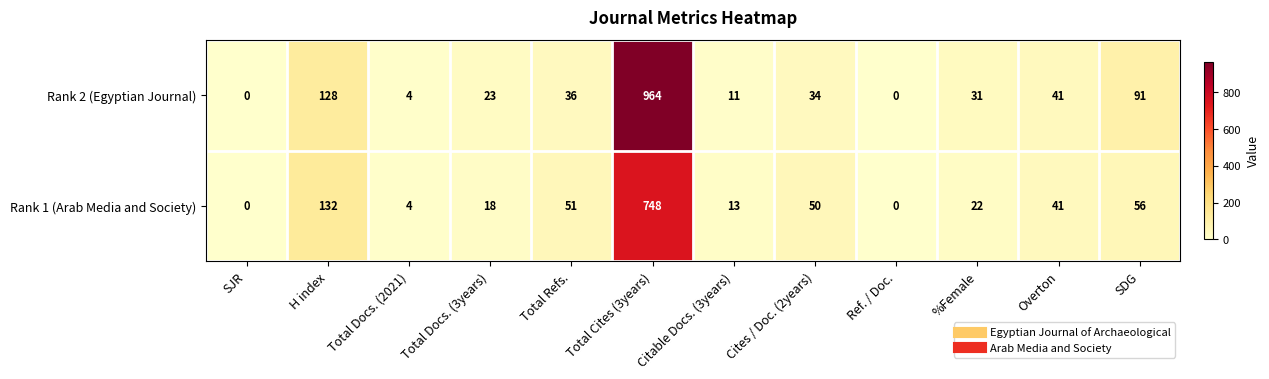

How many positive values does the Rank 2 (Egyptian Journal) series have?

10